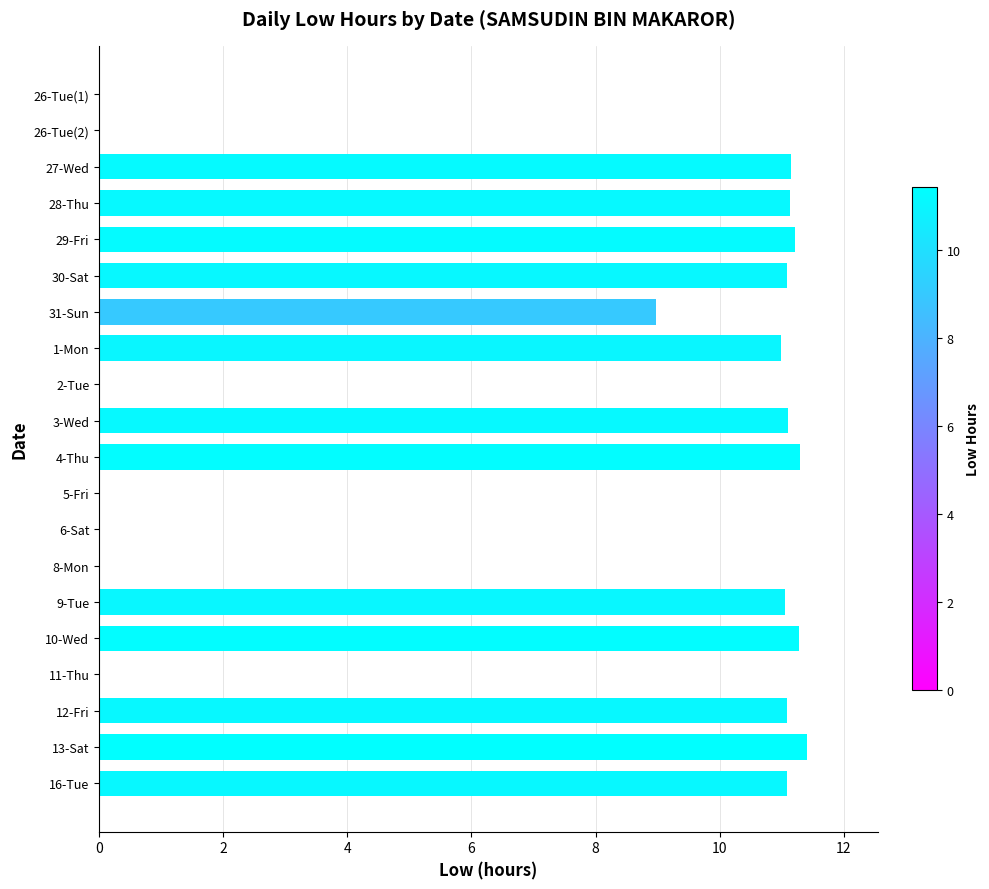

The value at 30-Sat is 5.3. True or false?

False